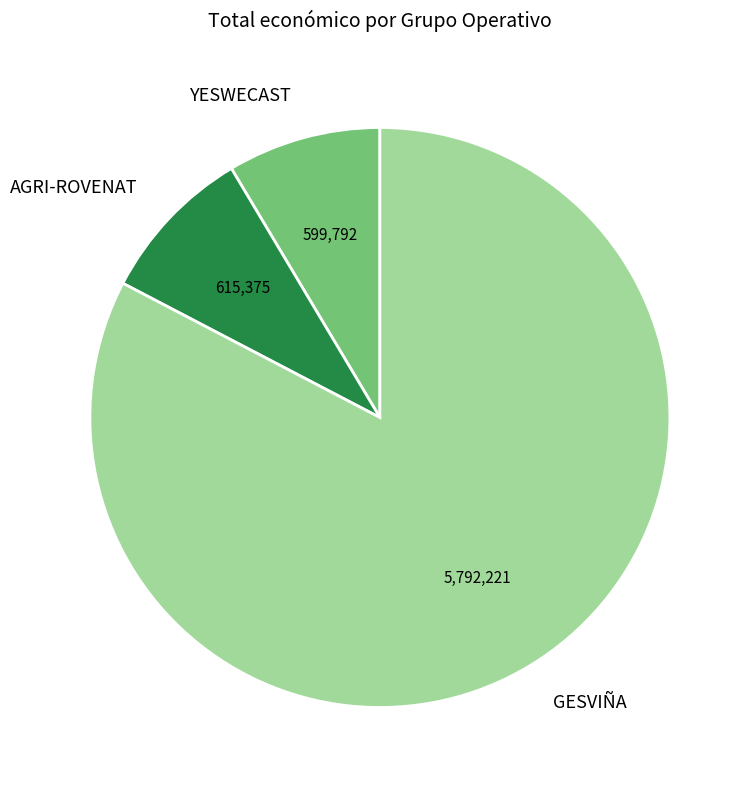

Which category has the biggest portion of the pie?

GESVIÑA